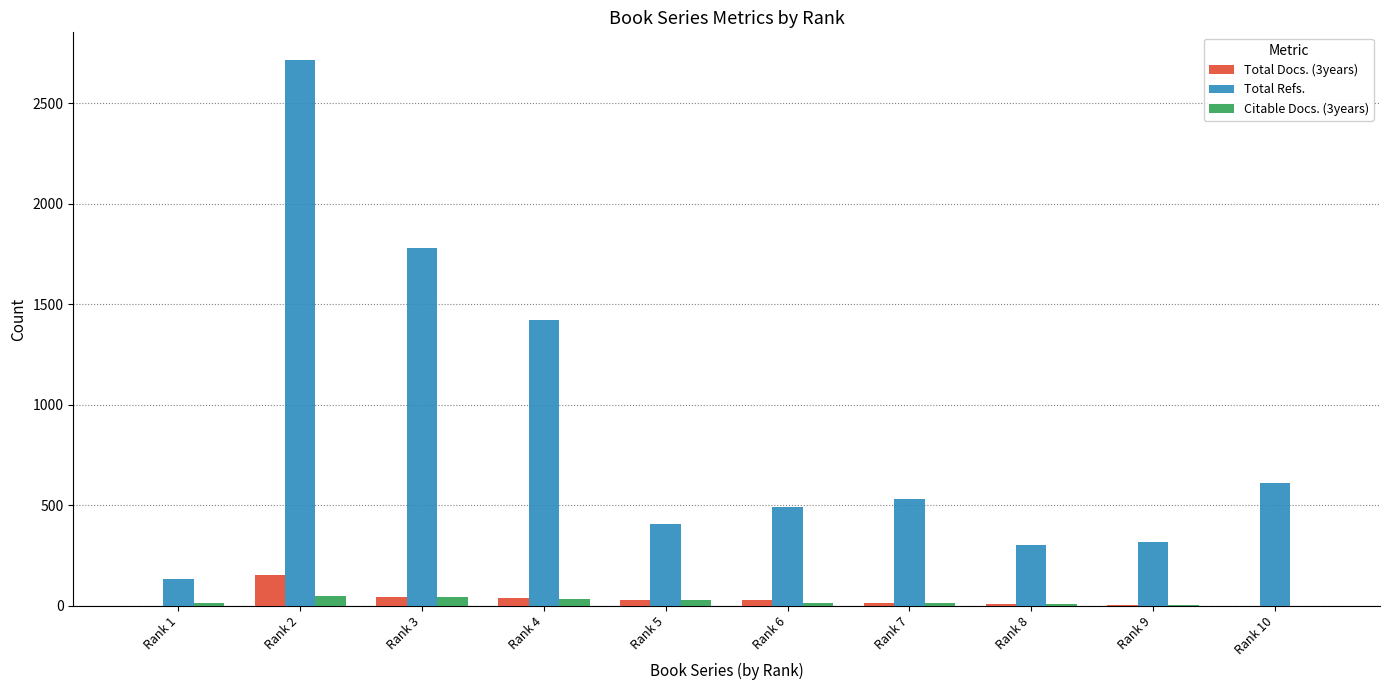

At which category does the chart reach its peak across all series?

Rank 2